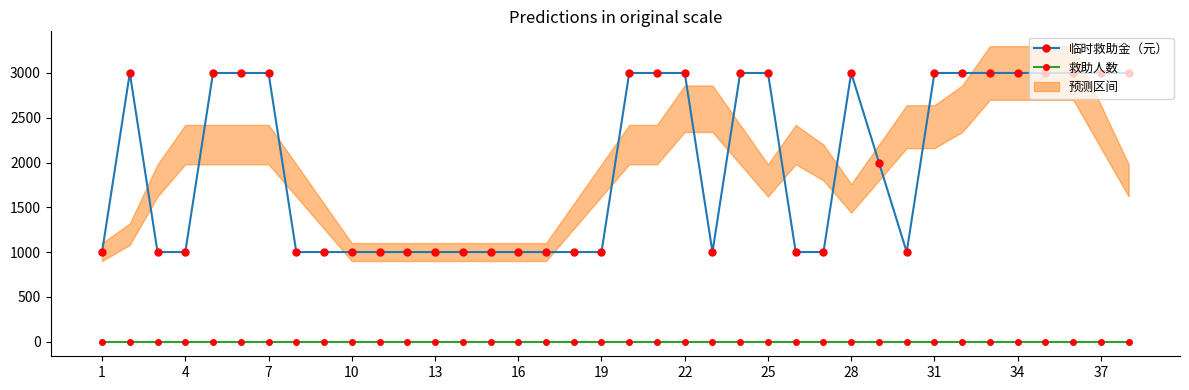

What is the average value of the 救助人数 series?

1